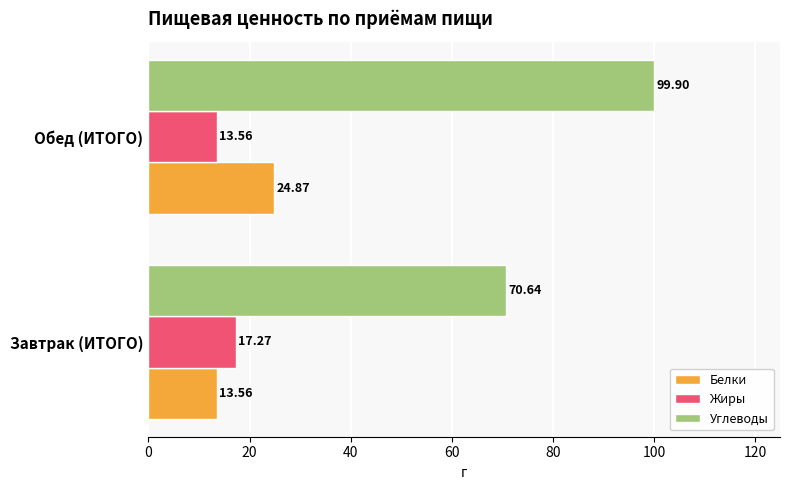

At which label does Углеводы reach its peak?

Обед (ИТОГО)